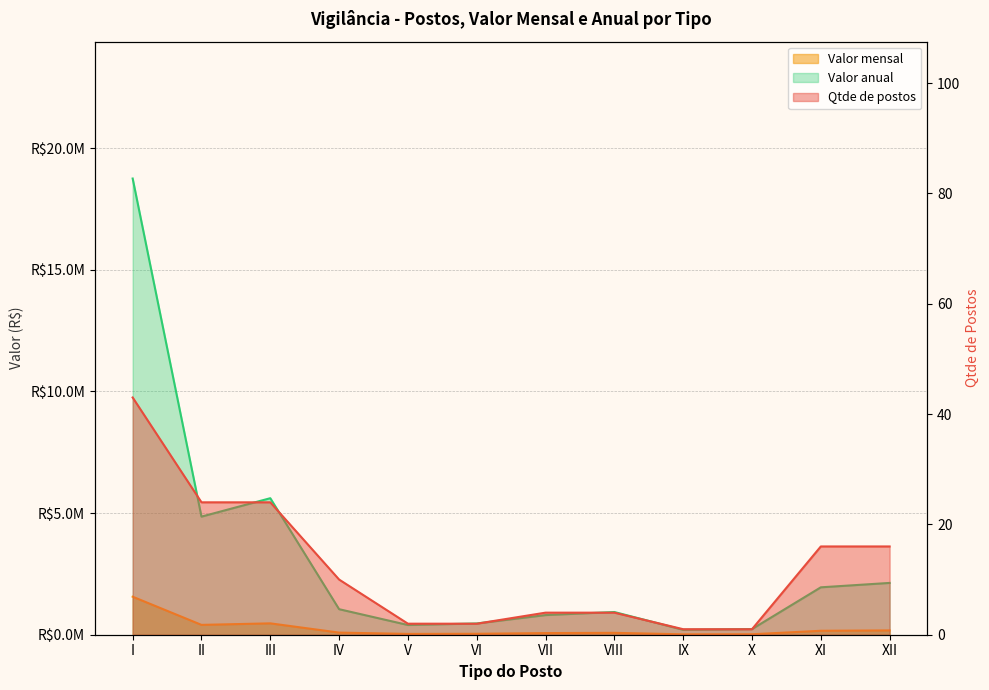

How many data points does each series have?

12